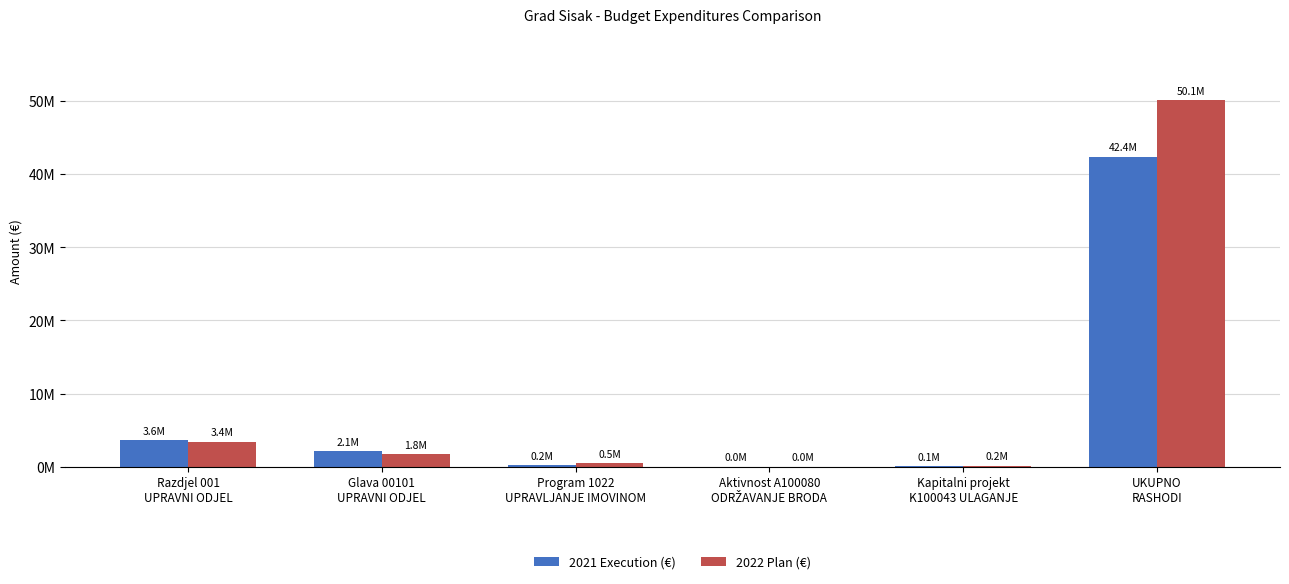

What are all the series names shown in the legend?

2021 Execution (€), 2022 Plan (€)